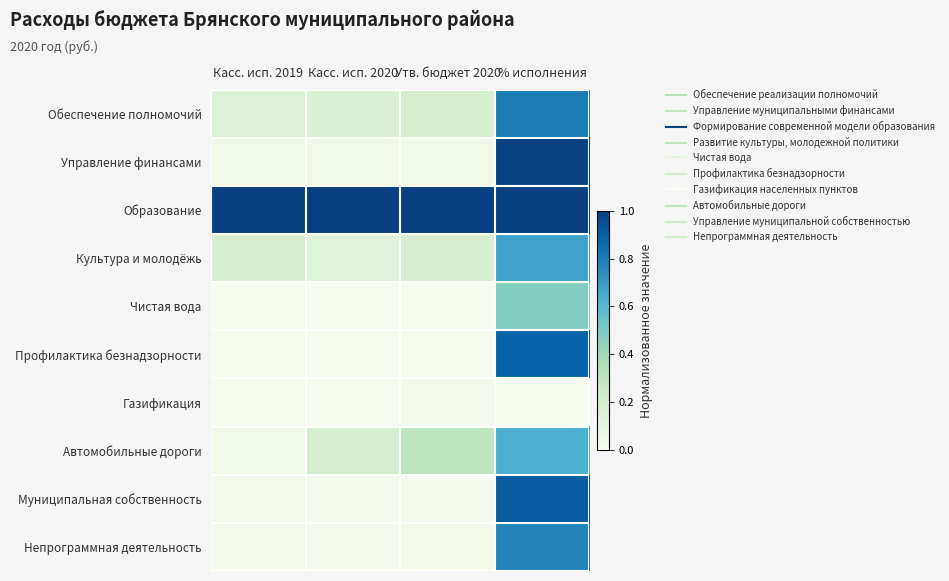

At how many categories does at least one series exceed 0?

4